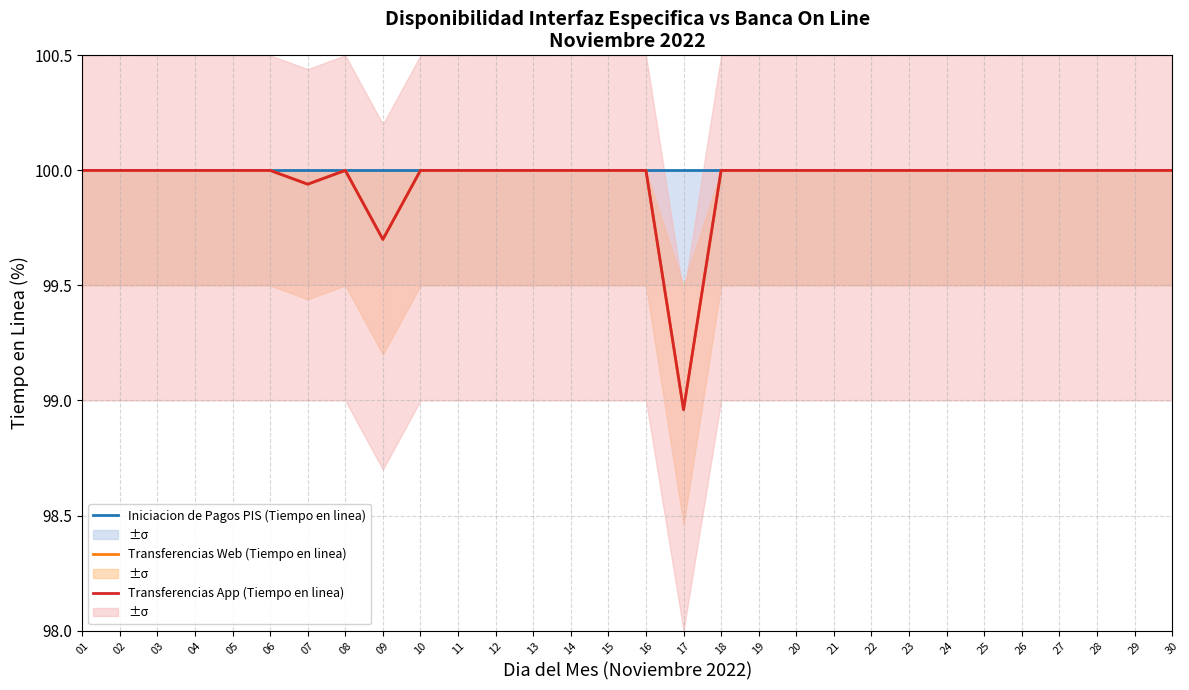

What is the value of the Transferencias Web (Tiempo en linea) point at the 1st from the left?

100.0